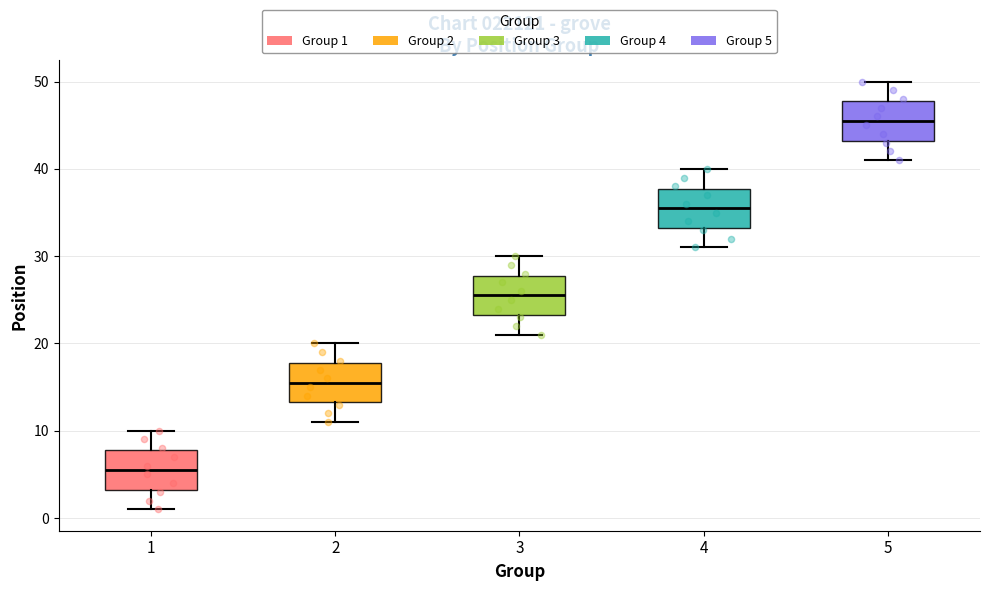

Where is the lower edge of the box at x = 5 on the y-axis? The values are not printed on the chart, so give them approximately, as read against the axis.

43